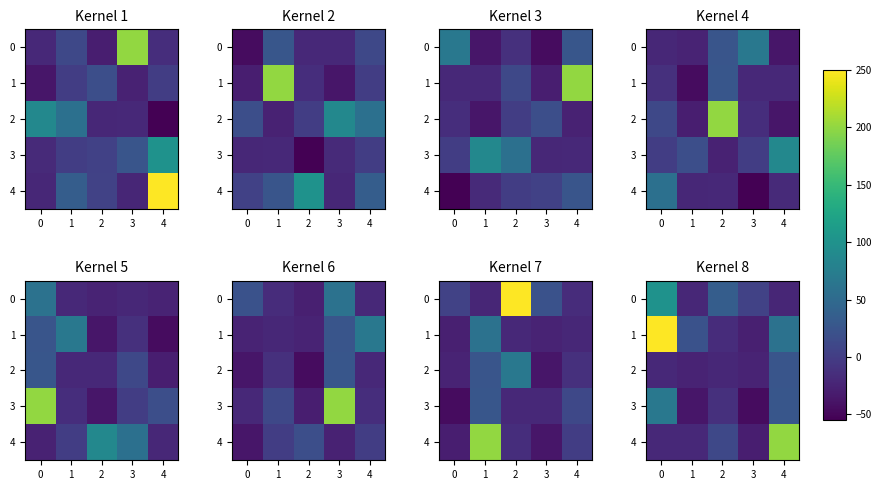

At which label is 4 closest to 85?

2